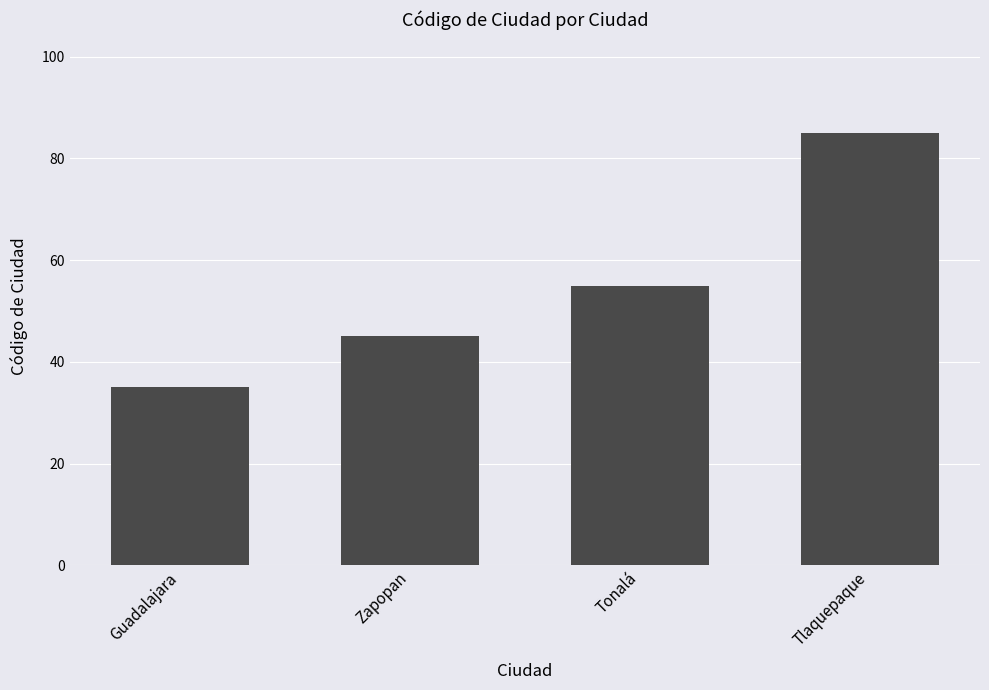

What is the difference between the second highest and second lowest values?

10